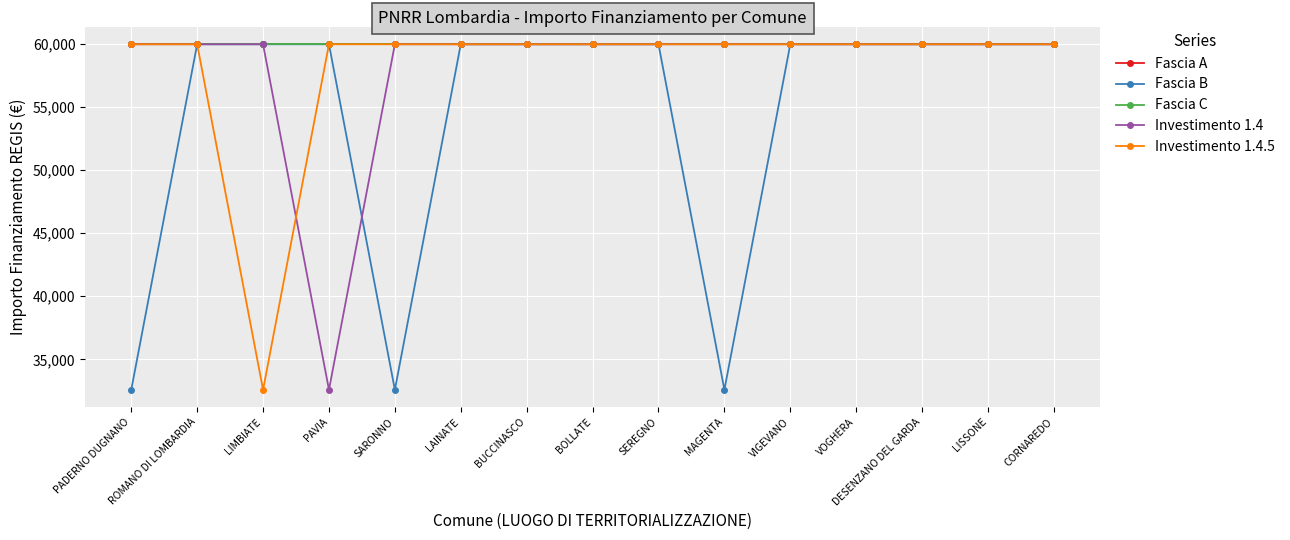

True or false: Investimento 1.4 and Fascia C intersect in this chart.

False